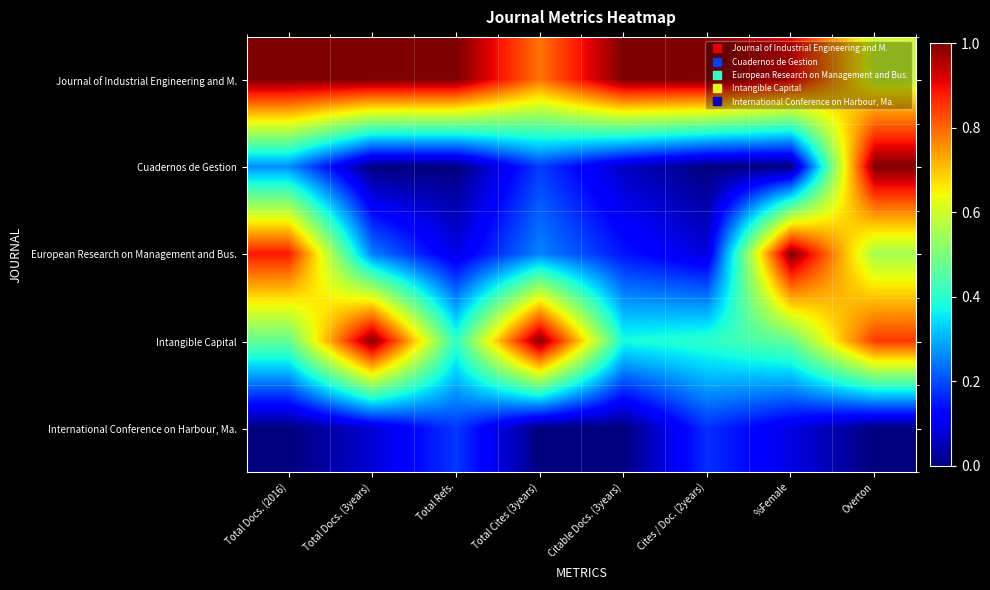

Reading right to left, what are all the values shown in this chart?

Journal of Industrial Engineering and M.: Overton=0.6	%Female=0.9	Cites / Doc. (2years)=1.0	Citable Docs. (3years)=1.0	Total Cites (3years)=0.8	Total Refs.=1.0	Total Docs. (3years)=1.0	Total Docs. (2016)=1.0
Cuadernos de Gestion: Overton=1.0	%Female=0.0	Cites / Doc. (2years)=0.0	Citable Docs. (3years)=0.1	Total Cites (3years)=0.2	Total Refs.=0.0	Total Docs. (3years)=0.0	Total Docs. (2016)=0.3
European Research on Management and Bus.: Overton=0.6	%Female=1.0	Cites / Doc. (2years)=0.1	Citable Docs. (3years)=0.1	Total Cites (3years)=0.3	Total Refs.=0.1	Total Docs. (3years)=0.2	Total Docs. (2016)=0.9
Intangible Capital: Overton=0.8	%Female=0.5	Cites / Doc. (2years)=0.4	Citable Docs. (3years)=0.4	Total Cites (3years)=1.0	Total Refs.=0.4	Total Docs. (3years)=1.0	Total Docs. (2016)=0.5
International Conference on Harbour, Ma.: Overton=0.0	%Female=0.1	Cites / Doc. (2years)=0.2	Citable Docs. (3years)=0.0	Total Cites (3years)=0.0	Total Refs.=0.2	Total Docs. (3years)=0.1	Total Docs. (2016)=0.0